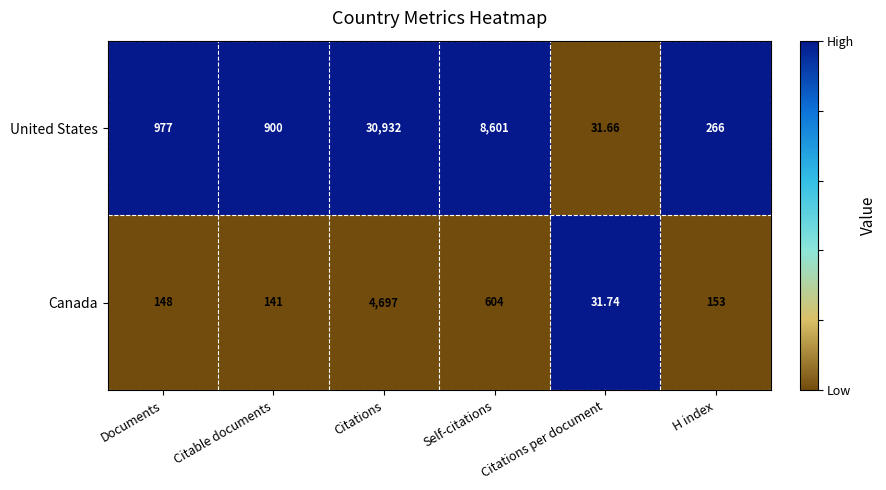

At Citations per document, list the series in order from smallest to largest.

United States, Canada